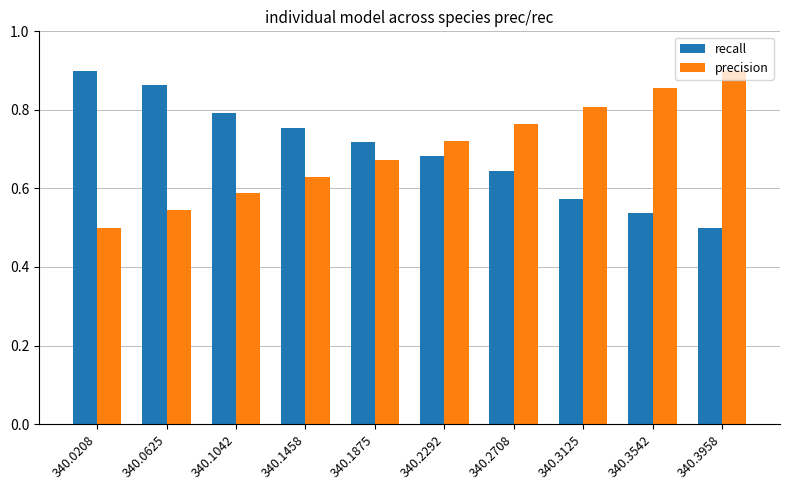

Is it true that precision equals 0.9 at 340.3958?

True